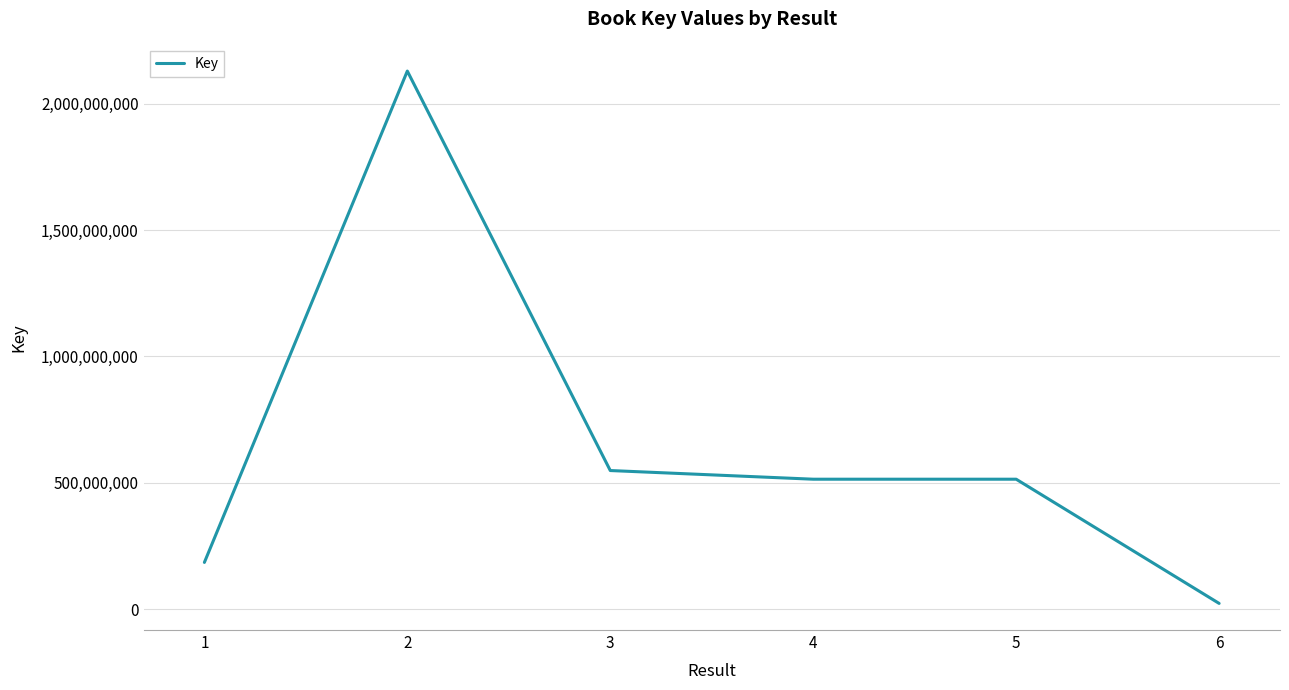

Between 3 and 1, which is larger?

3